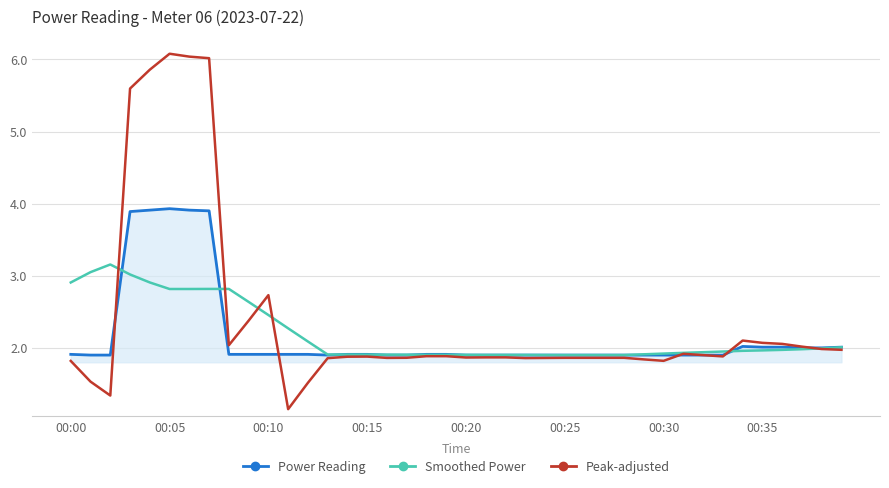

Which series has the widest spread of values?

Peak-adjusted